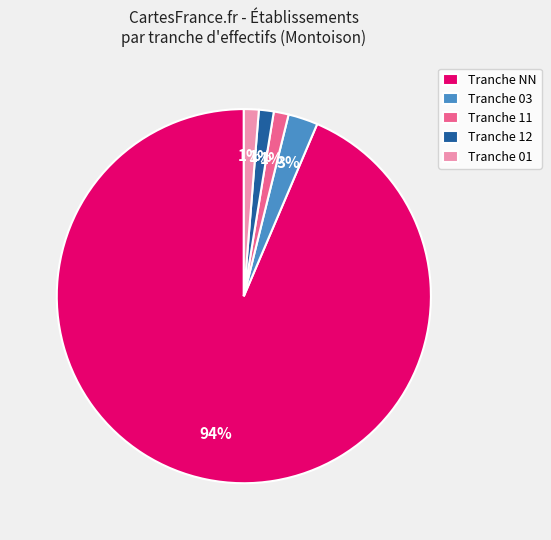

Which slice is the largest?

Tranche NN